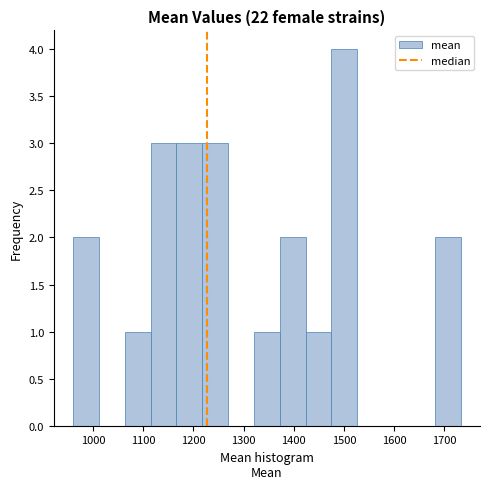

Reading left to right, list every bar in this chart as the range it spans on the x-axis followed by its height. Neither the bar edges nor the heights are printed on the chart, so give them approximately, as read against the axes.

960 to 1010: 2
1010 to 1060: 0
1060 to 1110: 1
1110 to 1170: 3
1170 to 1220: 3
1220 to 1270: 3
1270 to 1320: 0
1320 to 1370: 1
1370 to 1420: 2
1420 to 1480: 1
1480 to 1530: 4
1530 to 1580: 0
1580 to 1630: 0
1630 to 1680: 0
1680 to 1730: 2